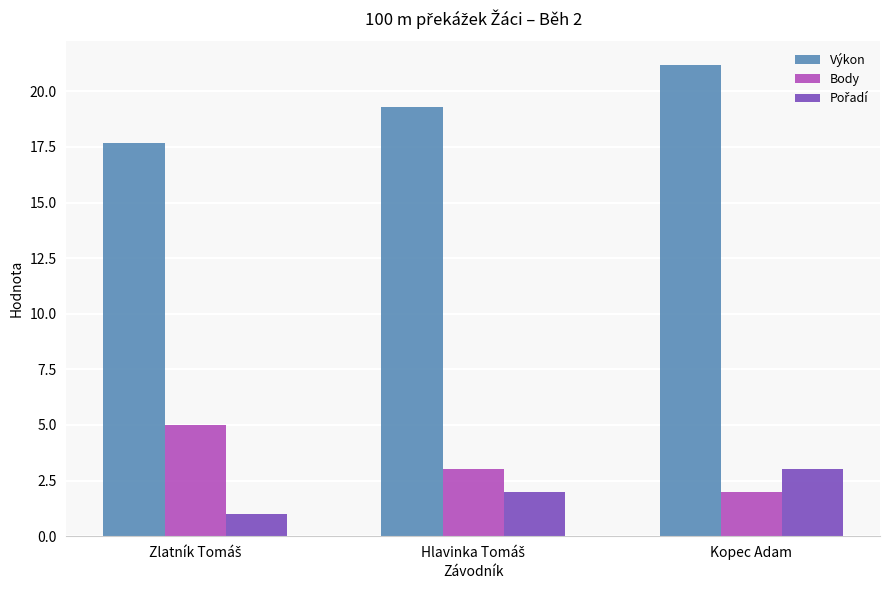

At which category is the sum across all series the highest?

Kopec Adam